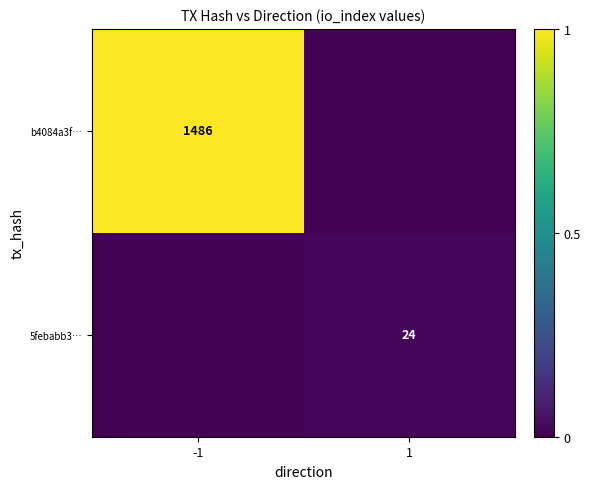

Is it true that b4084a3f… equals 1486 at -1?

True